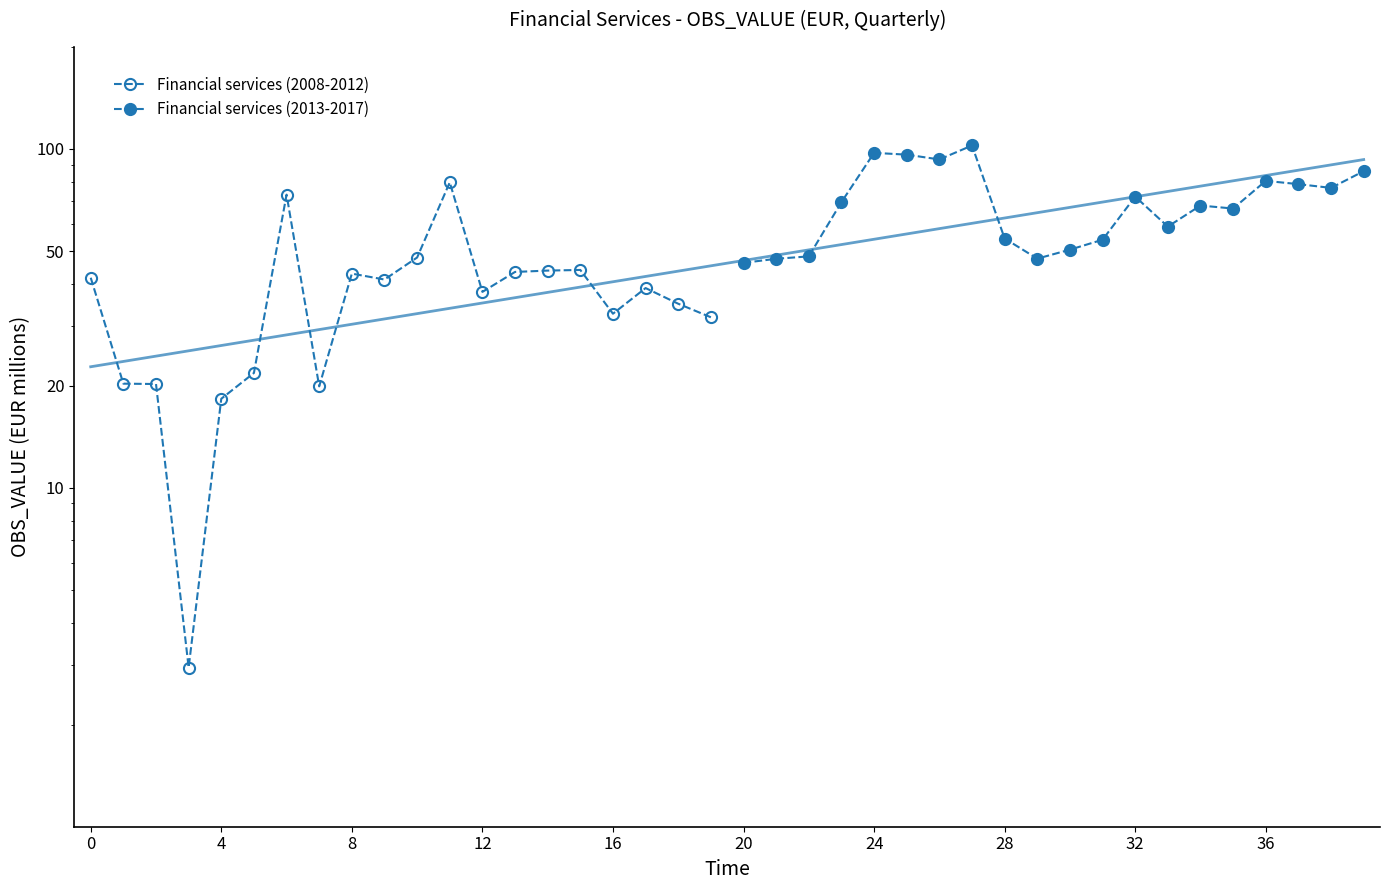

How many values in the Financial services (2008-2012) series exceed 38?

10